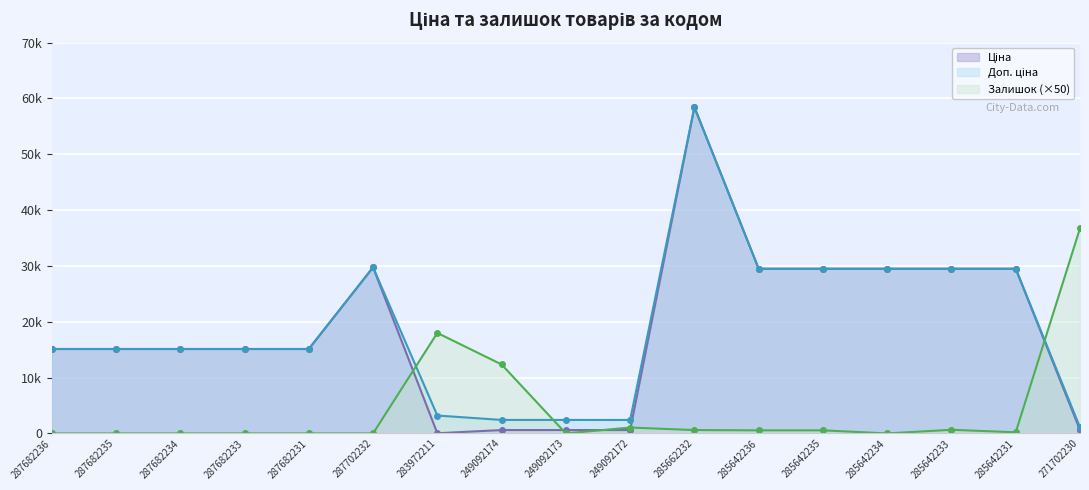

How many interior local peaks does the Доп. ціна series have?

2